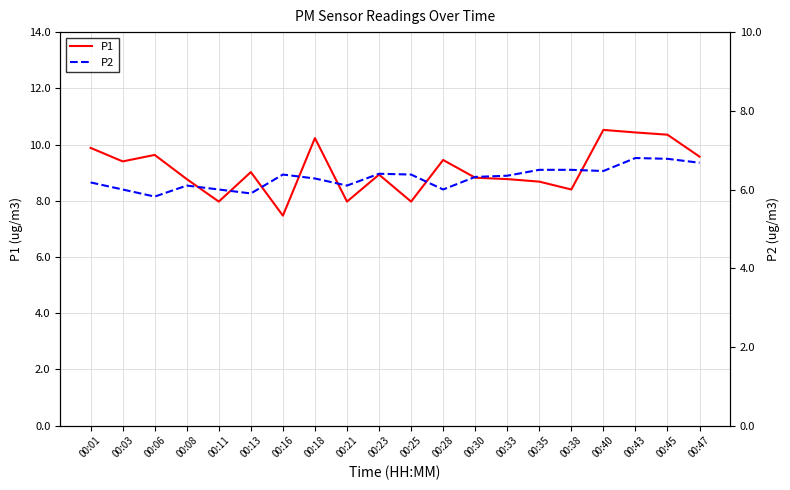

What is the difference between the highest and lowest values at 00:01?

3.7